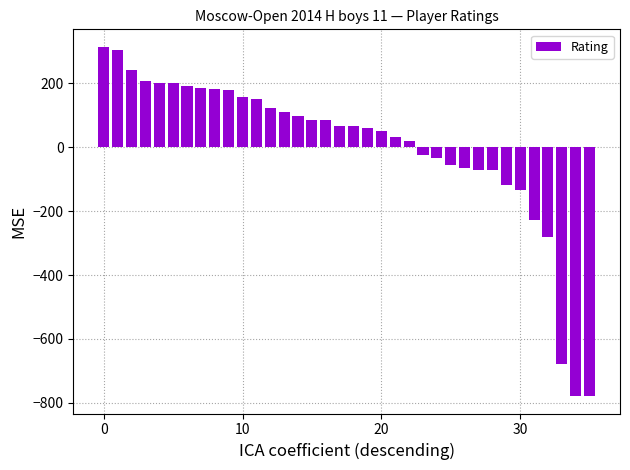

How many distinct data groups are displayed?

1